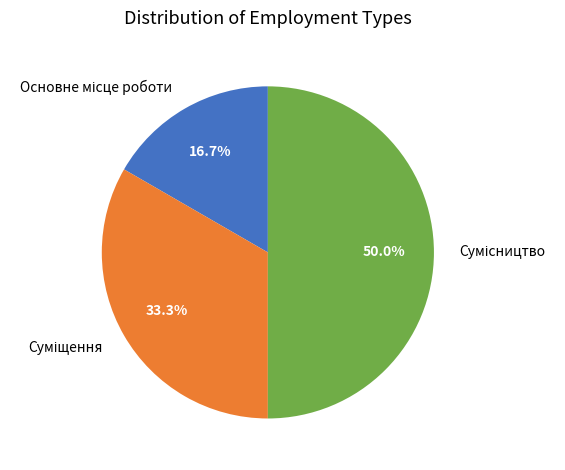

Rank the categories by value from lowest to highest.

Основне місце роботи, Суміщення, Сумісництво